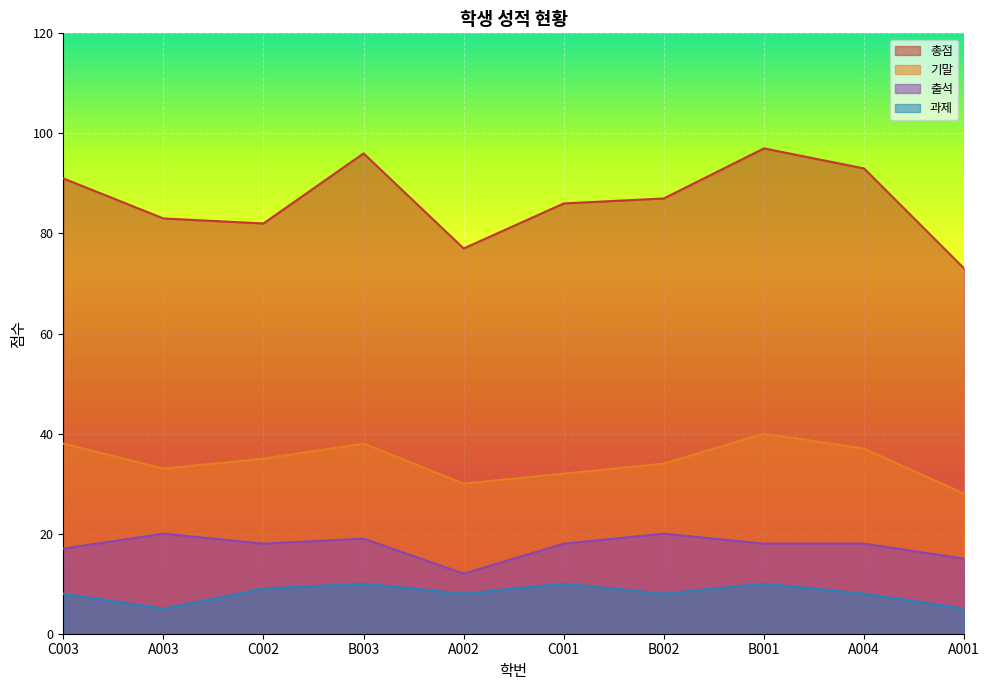

What are all the series names shown in the legend?

총점, 기말, 출석, 과제